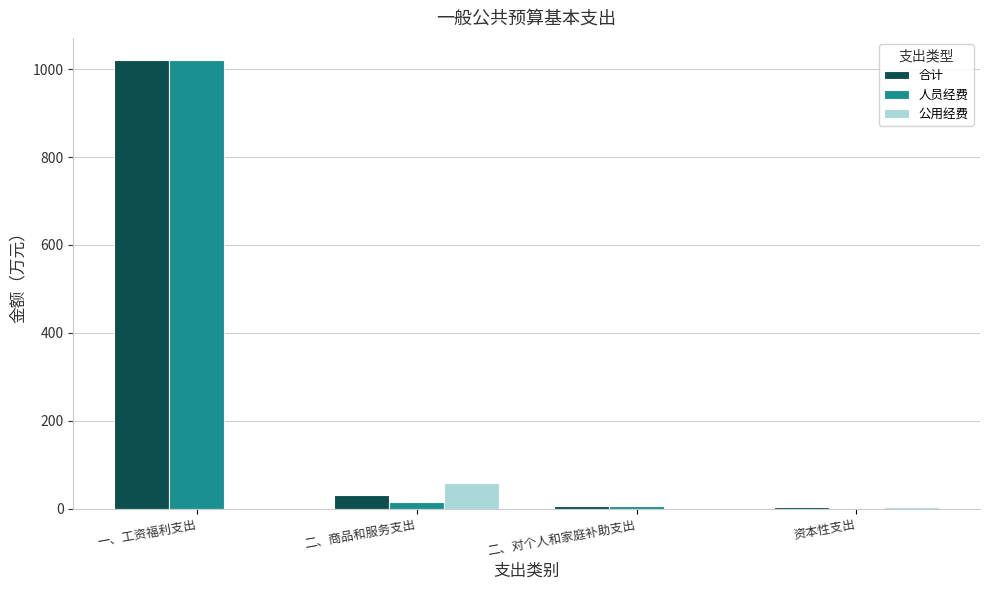

Which series changed the most between 一、工资福利支出 and 二、商品和服务支出?

人员经费